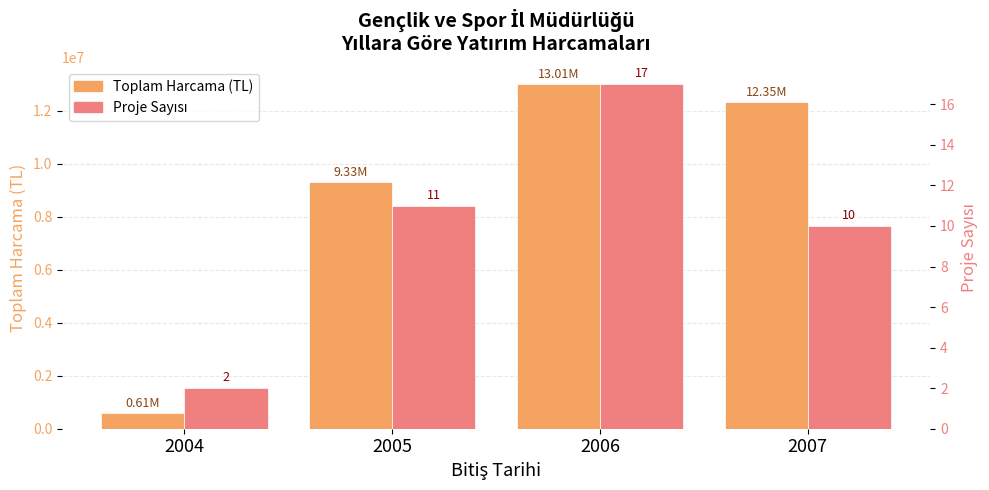

What is the sum of all Proje Sayısı values?

40.0